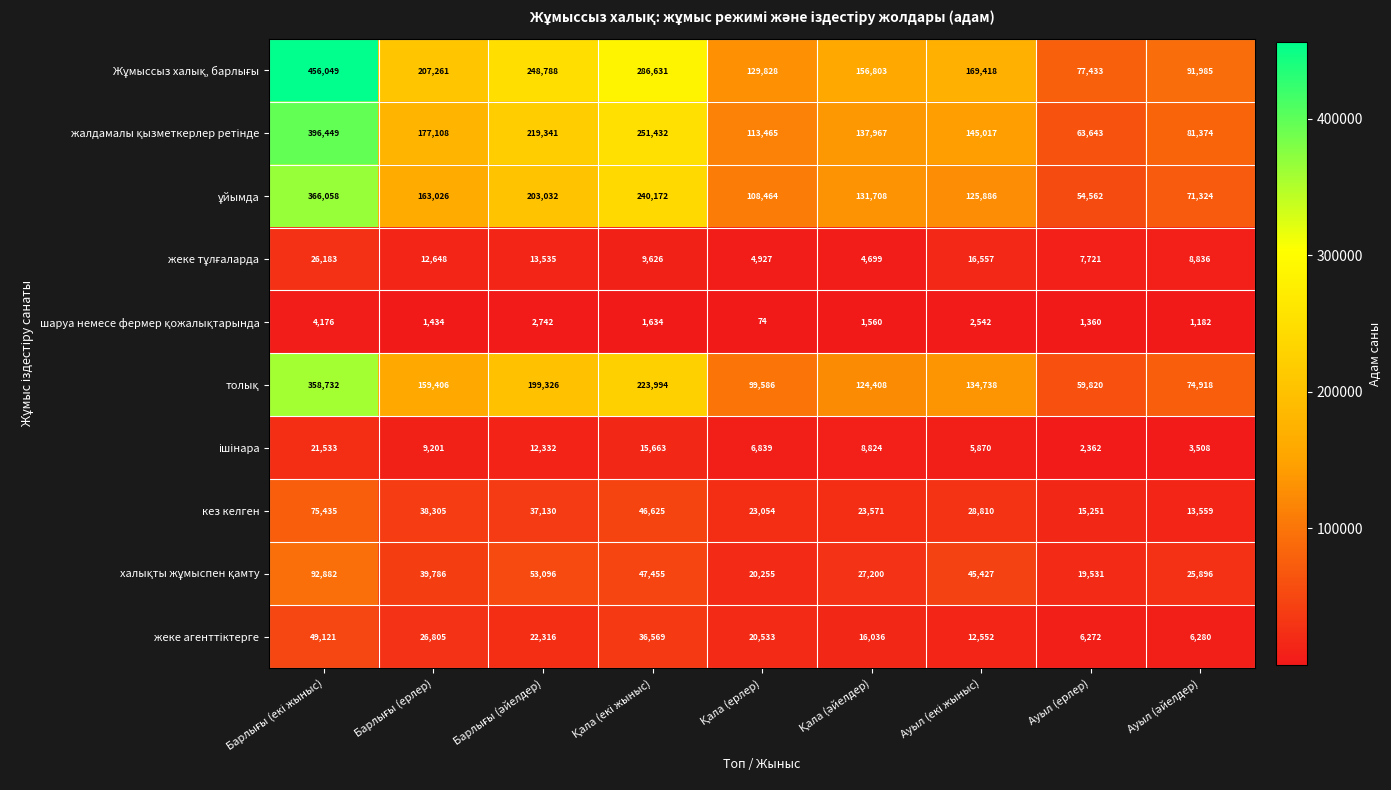

At how many categories does at least one series exceed 95097?

7